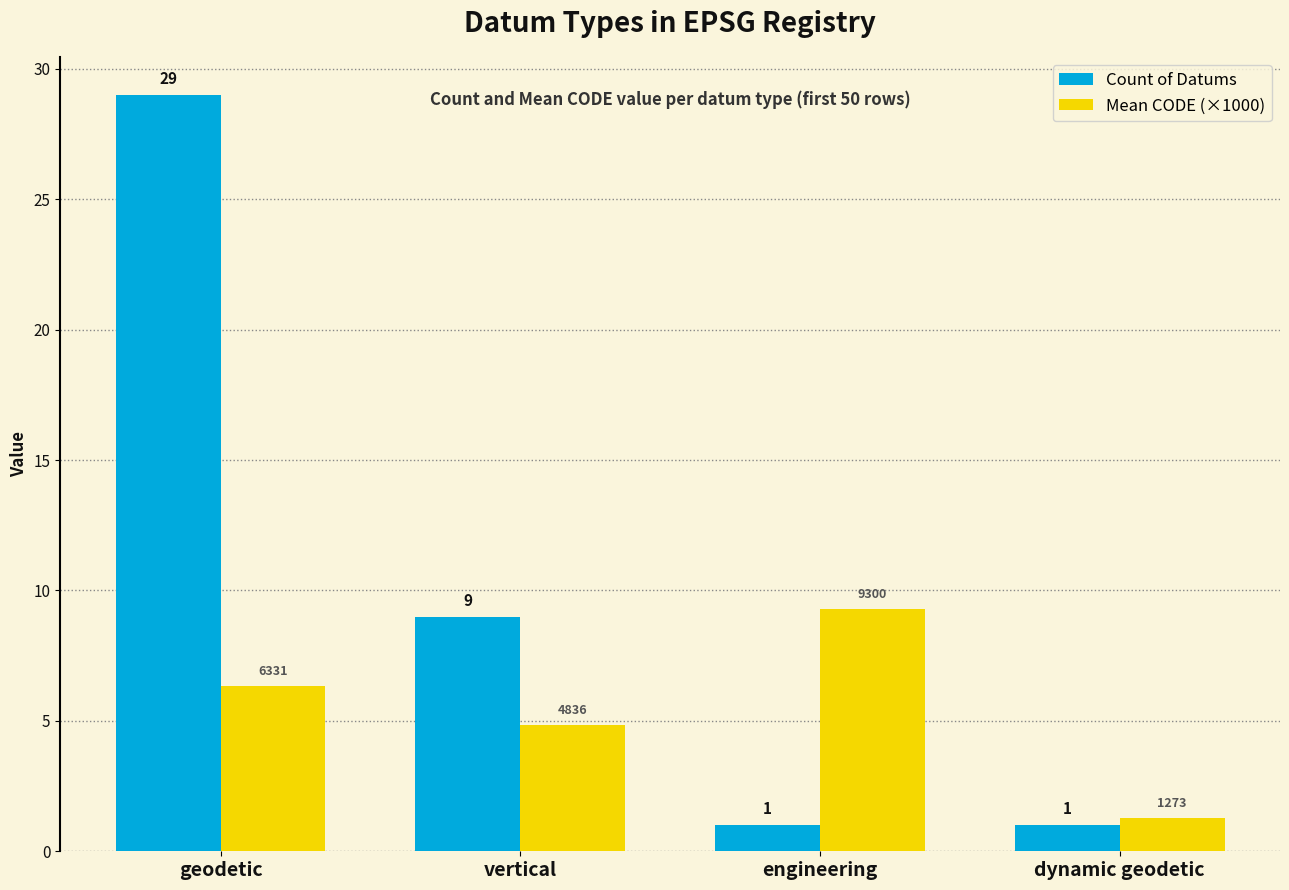

Is it true that Count of Datums equals 4.3 at vertical?

False